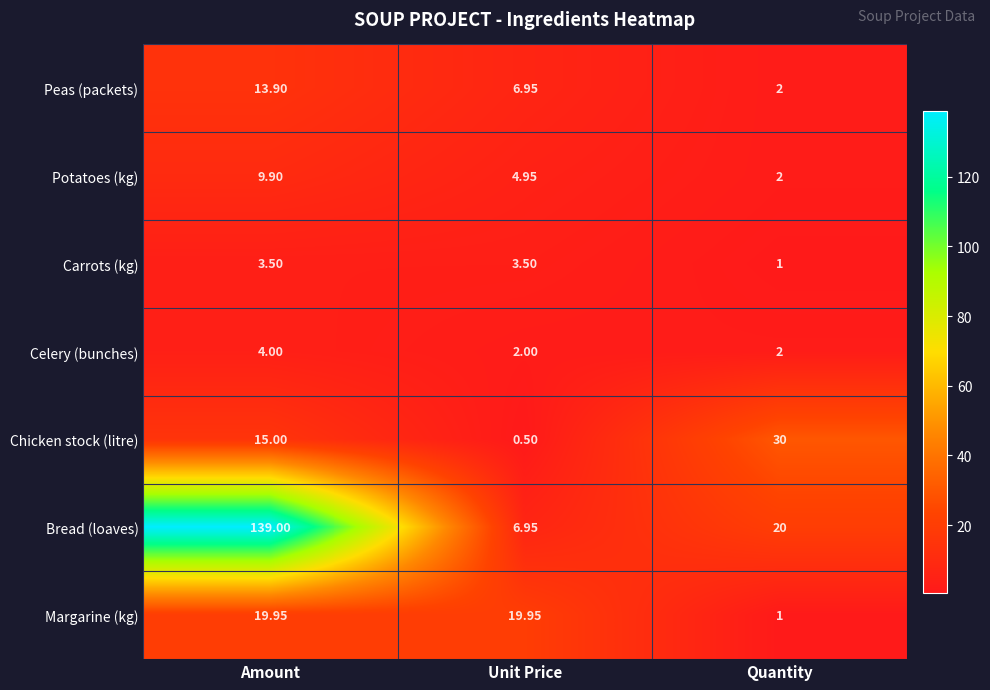

What is the minimum value shown in the chart?

0.5